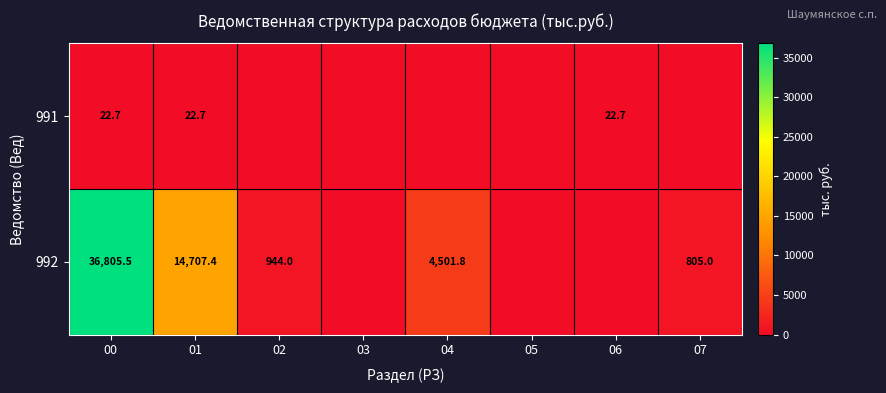

What is the sum of the 992 values at 01 and 00?

51512.9